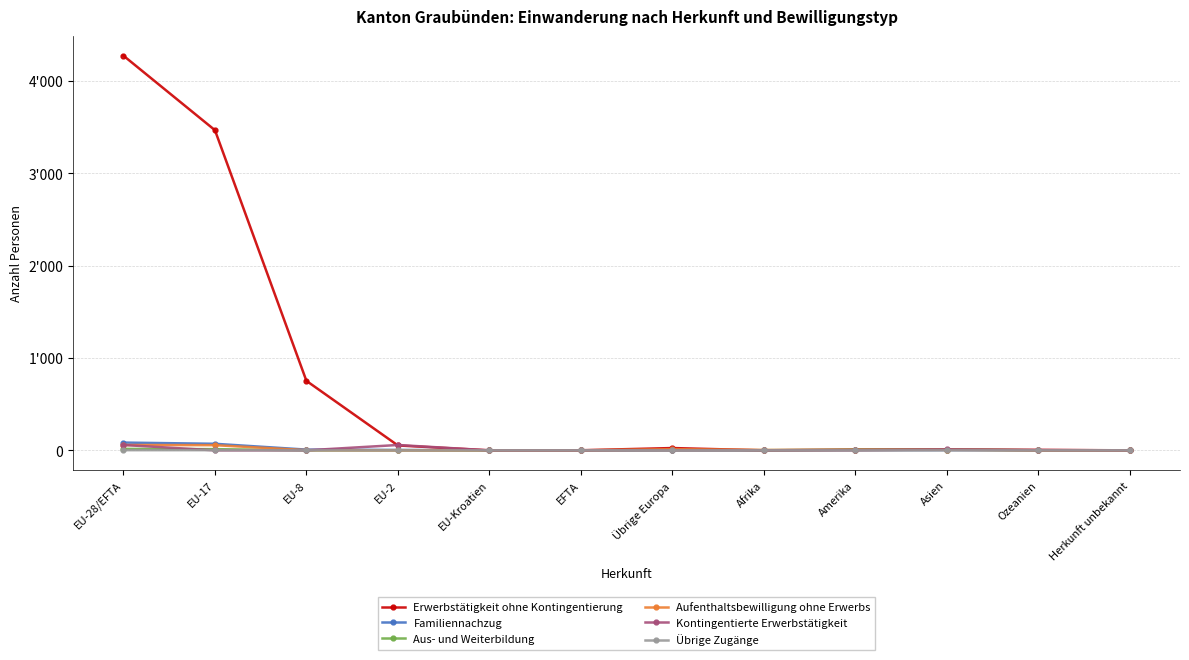

What is the label of the 4th point from the right?

Amerika